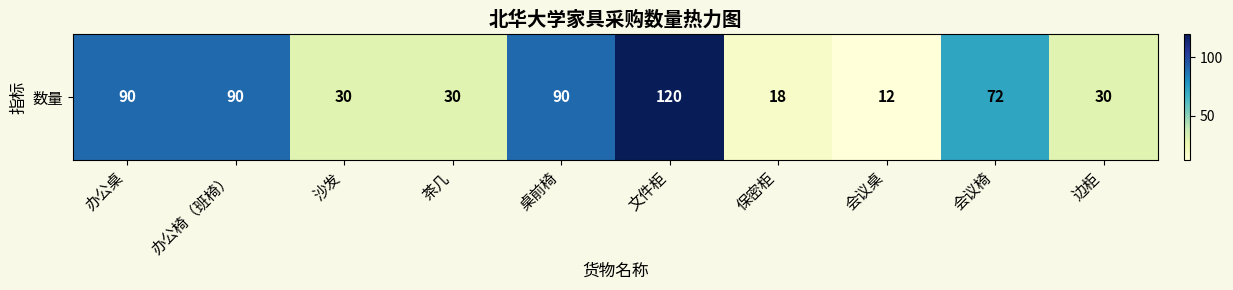

How many categories are shown in the chart?

10